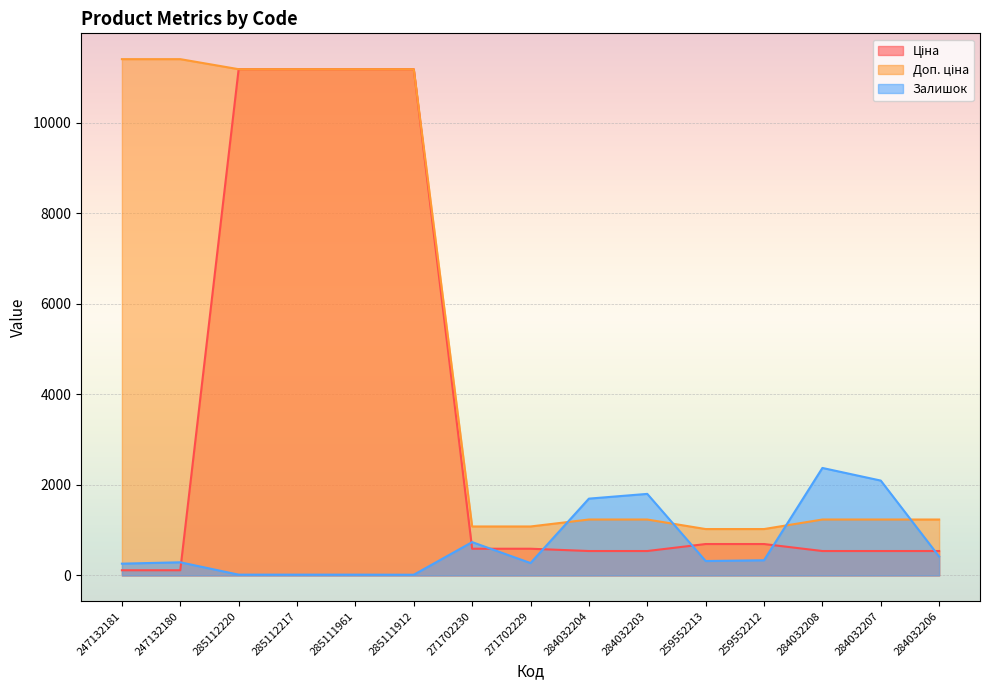

What is the spread (max minus min) of values at 285112220?

11171.2